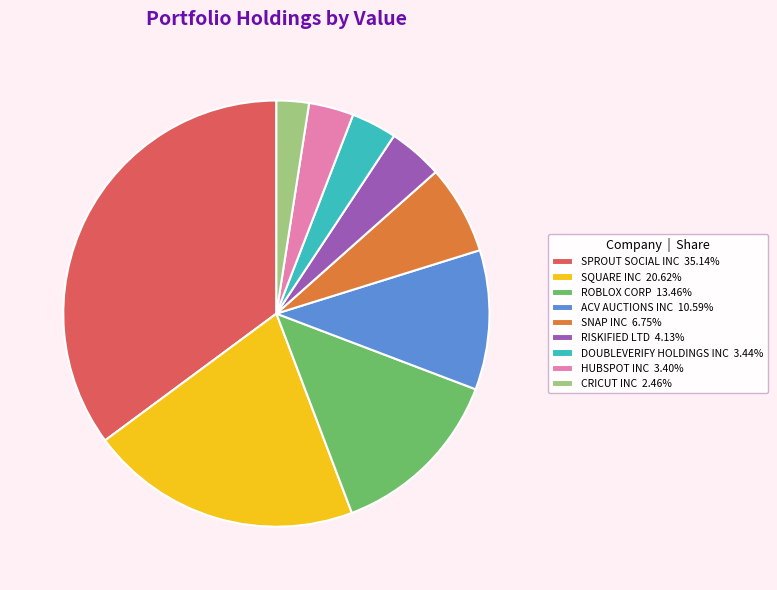

Which category has the smallest portion of the pie?

CRICUT INC